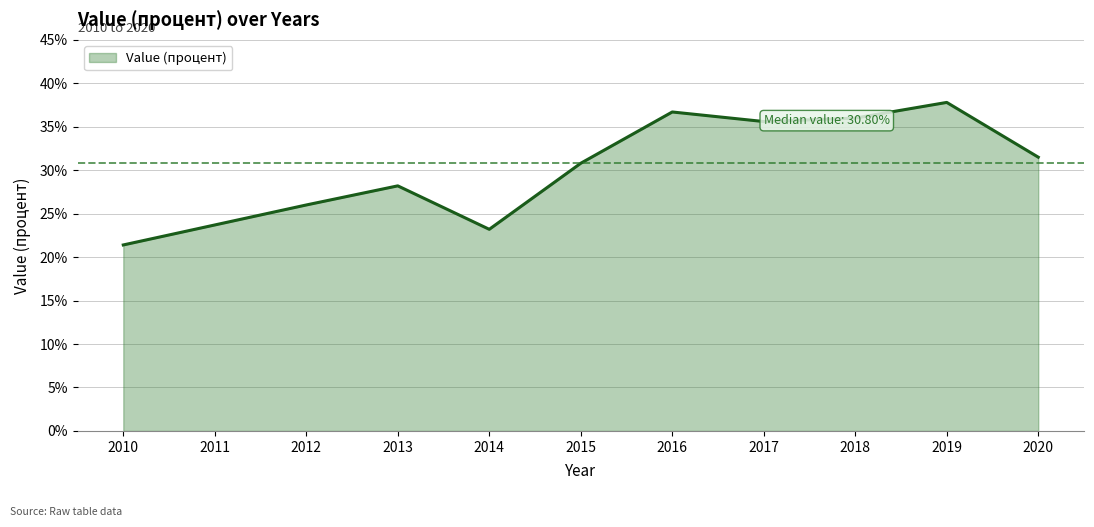

What is the difference between the second highest and second lowest values?

13.5